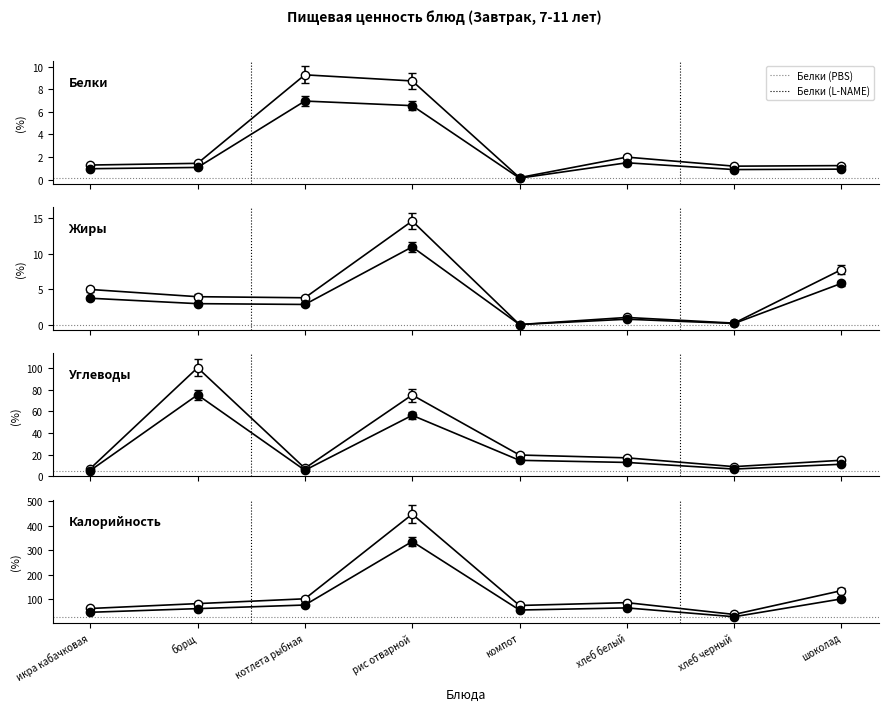

True or false: Жиры and Углеводы cross at least once.

False